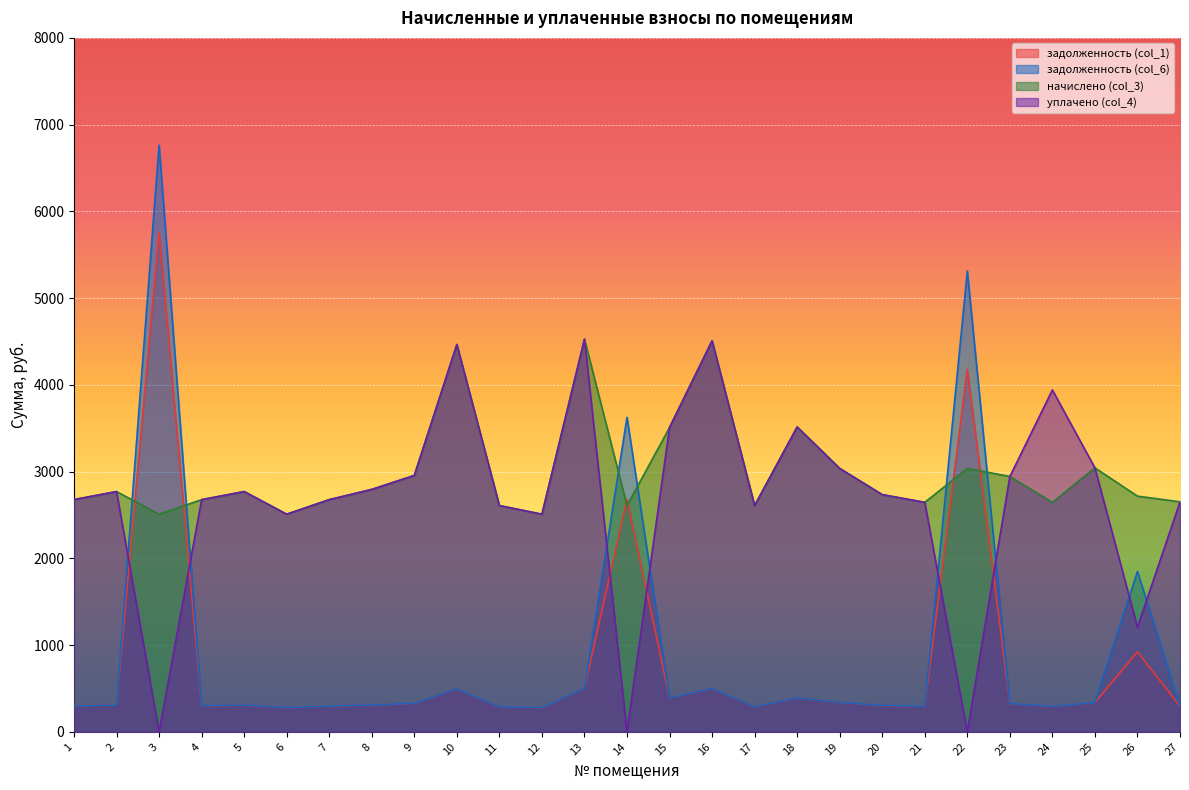

In начислено (col_3), how many points are lower than both neighbors (excluding endpoints)?

7